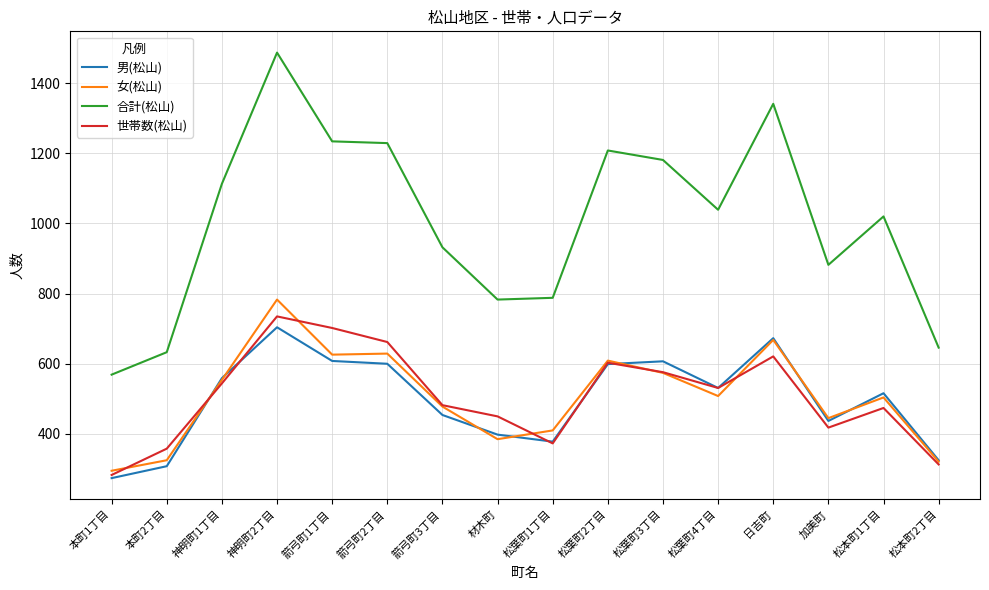

How many lines are shown in the chart?

4